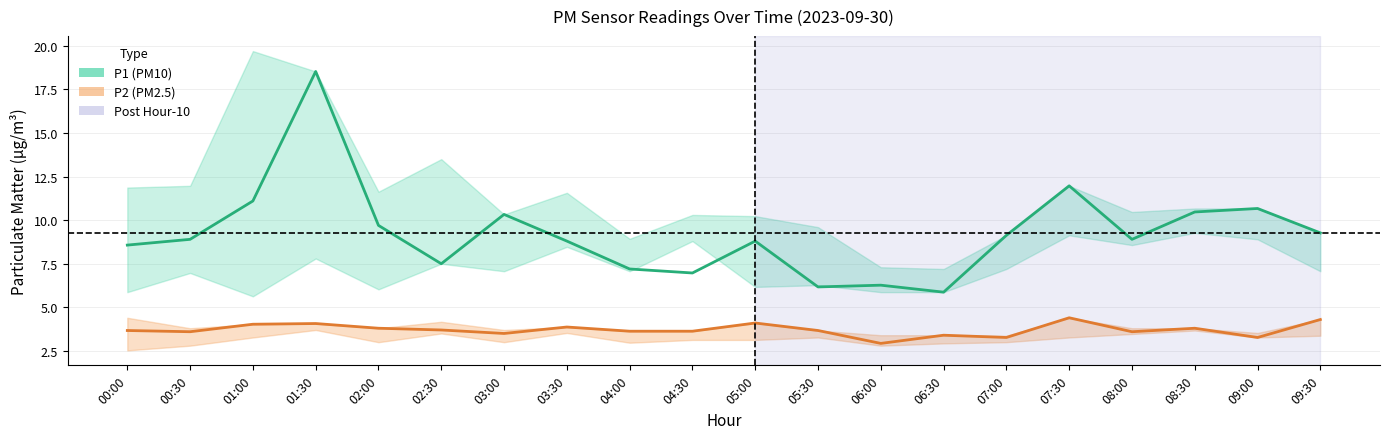

At which category does P1_lower reach its first local peak?

00:30